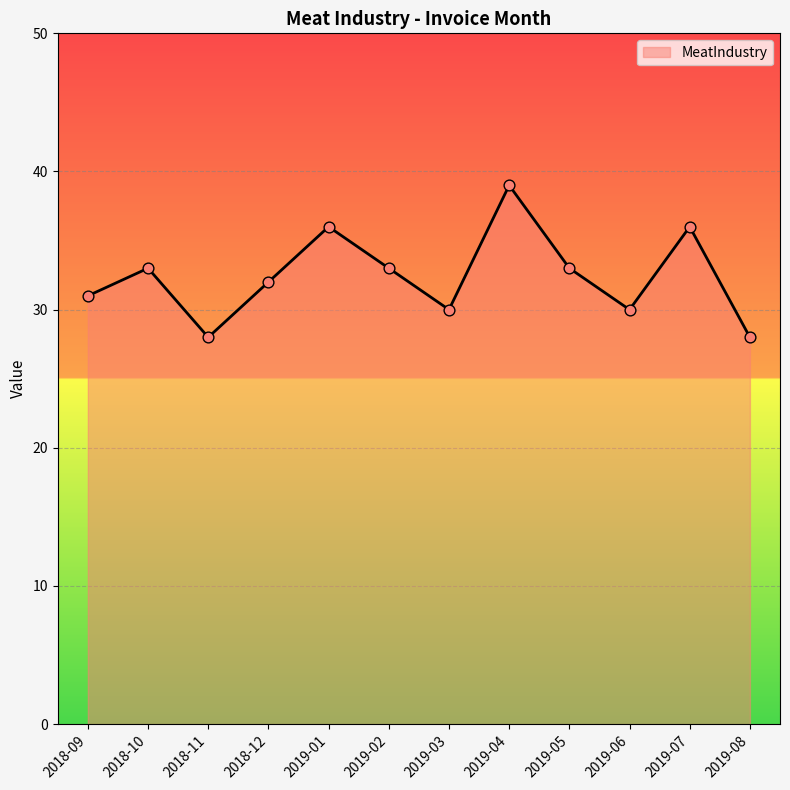

Between 2019-03 and 2018-09, which is larger?

2018-09